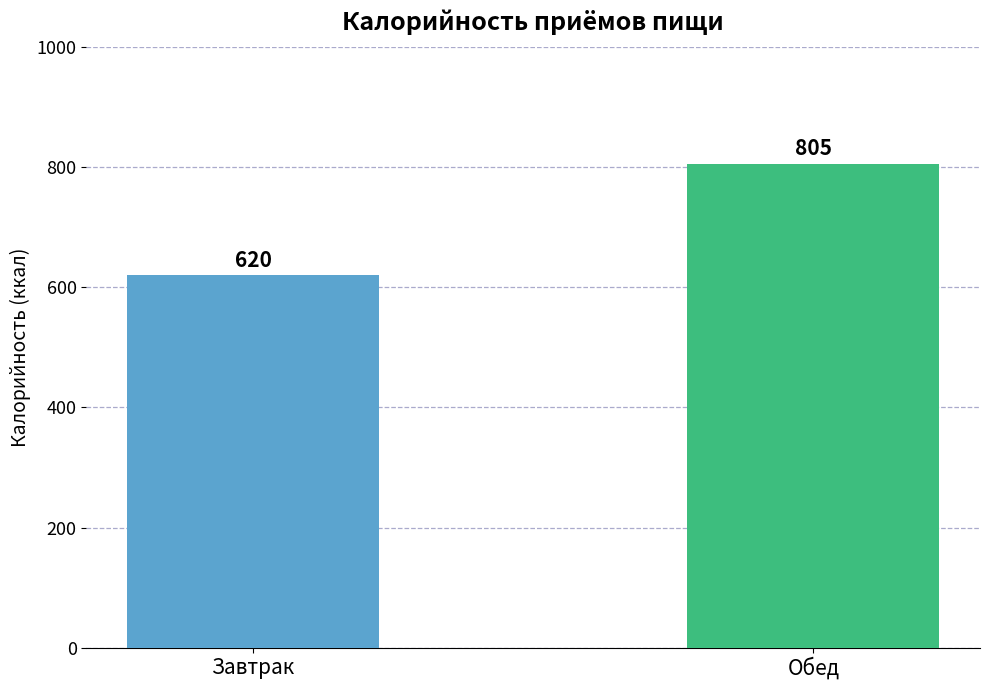

Does the chart contain stacked bars?

No